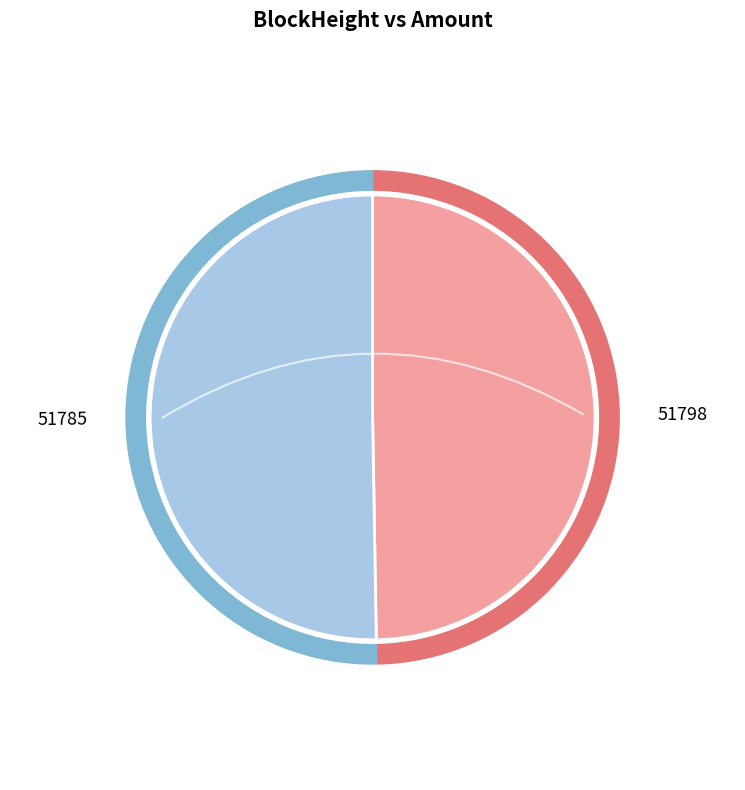

Which slice is the smallest?

51798